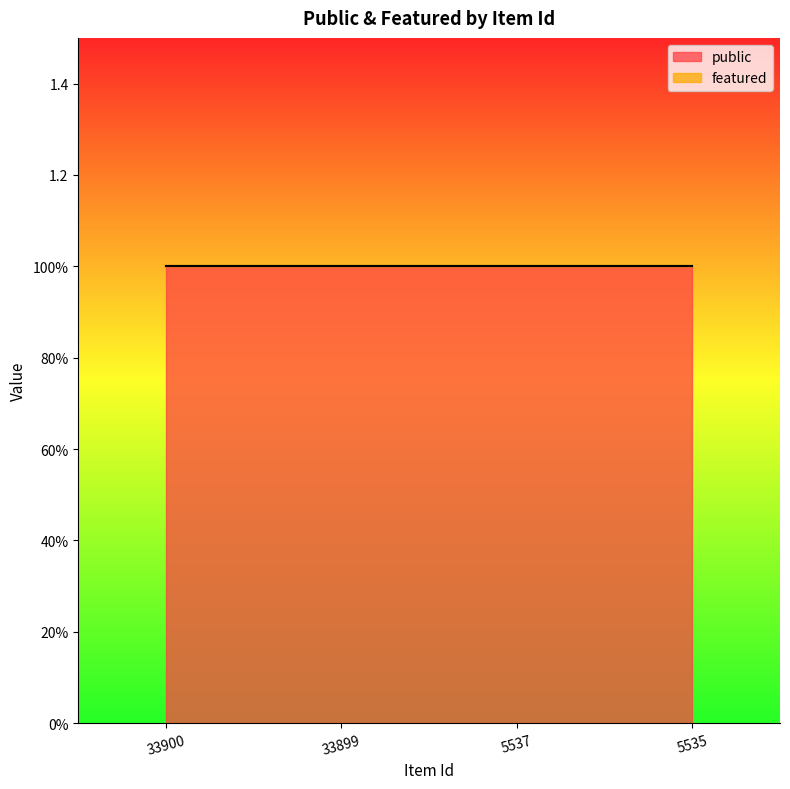

List the series in order of their overall mean, lowest first.

featured, public